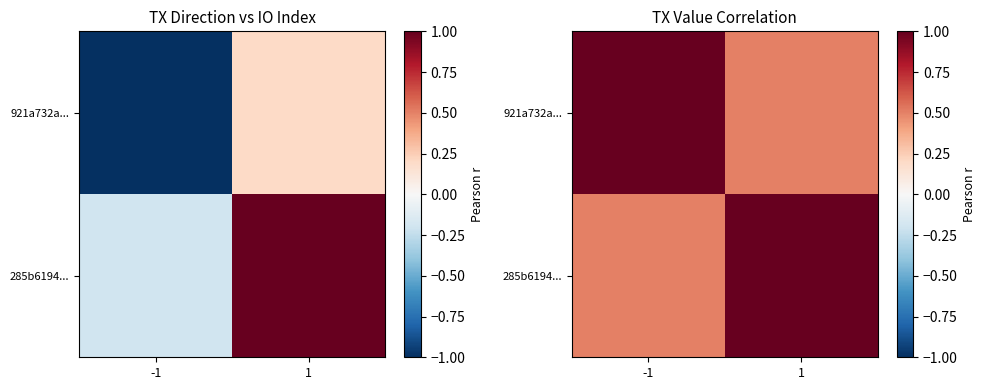

Which series has the largest range (max minus min)?

921a732a...